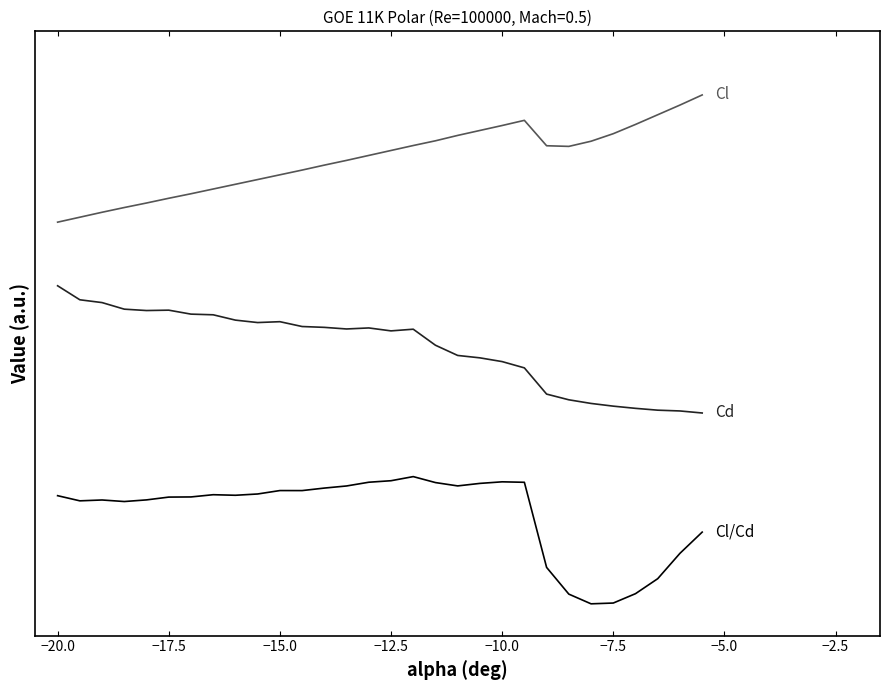

Does the chart display data point markers on the line(s)?

No